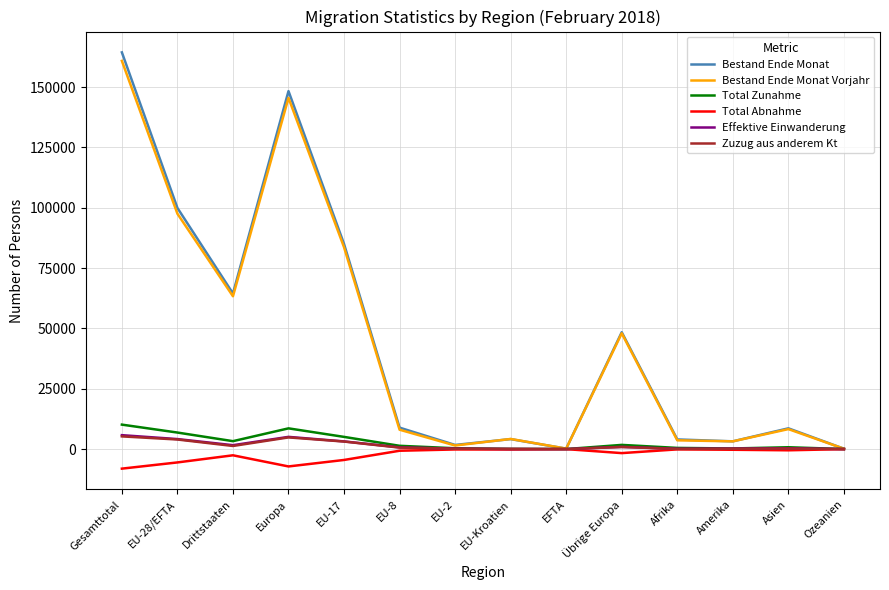

What is the maximum value shown in the chart?

164430